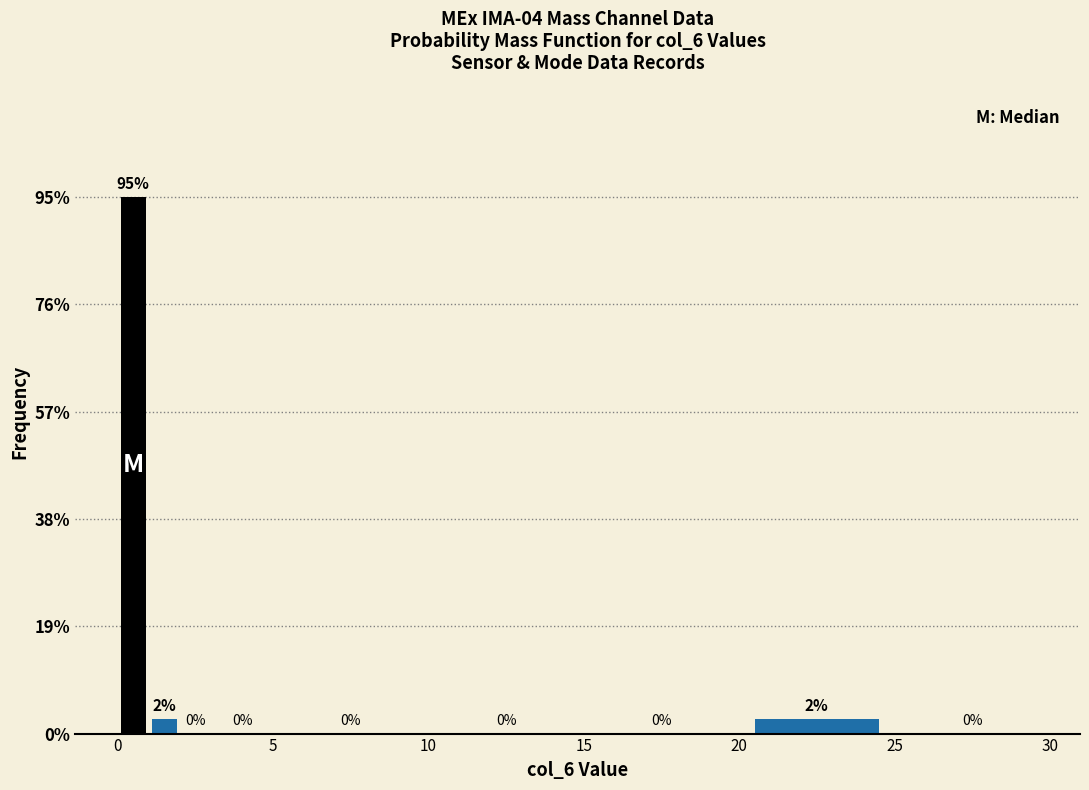

Read against the x-axis, roughly where is the centre of the tallest bar?

0.5